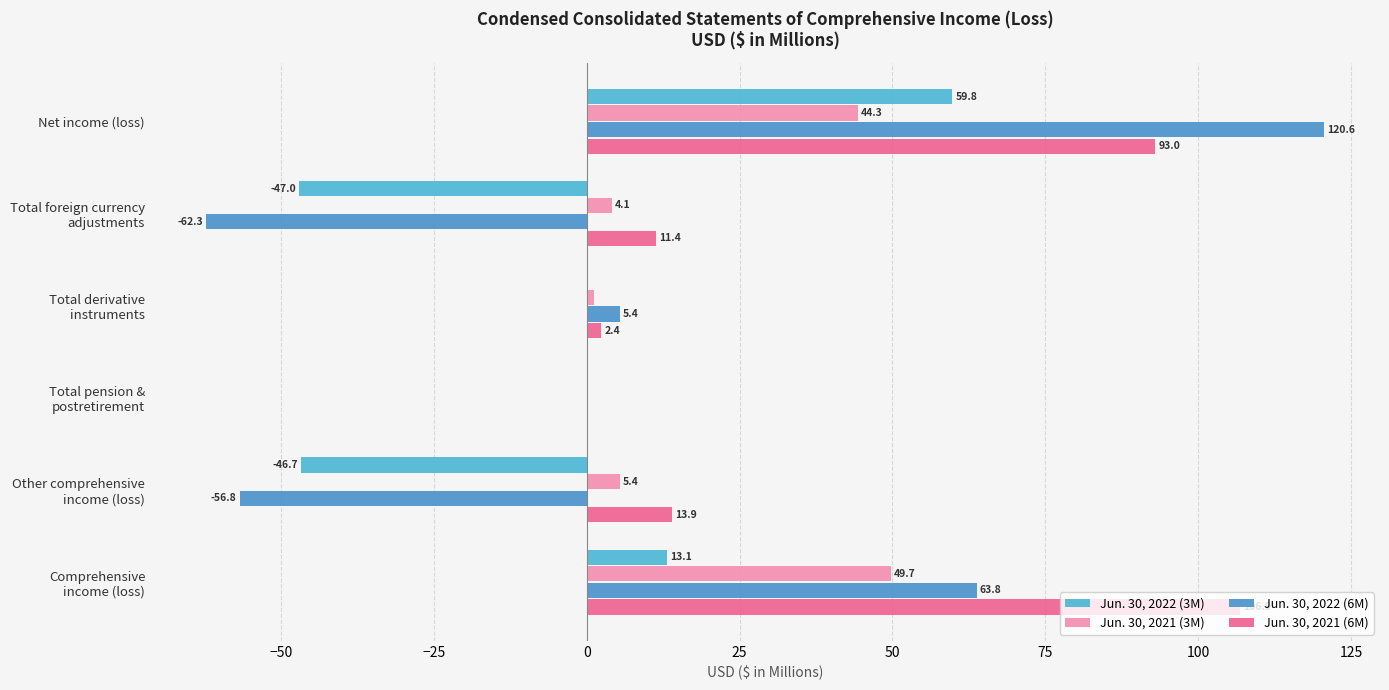

How many distinct data groups are displayed?

4